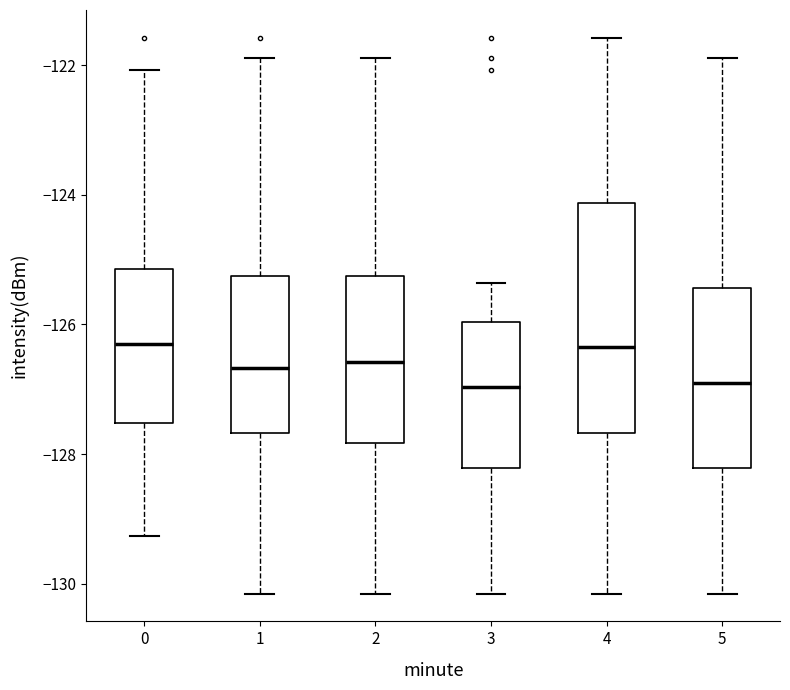

Reading left to right, read every box against the y-axis: the position of its median line, the range the box covers, and the ends of its whiskers. The values are not printed on the chart, so give them approximately, as read against the axis.

0: median -126.4, box -127.6 to -125.2, whiskers -129.2 to -122.0
1: median -126.6, box -127.6 to -125.2, whiskers -130.2 to -121.8
2: median -126.6, box -127.8 to -125.2, whiskers -130.2 to -121.8
3: median -127.0, box -128.2 to -126.0, whiskers -130.2 to -125.4
4: median -126.4, box -127.6 to -124.2, whiskers -130.2 to -121.6
5: median -127.0, box -128.2 to -125.4, whiskers -130.2 to -121.8